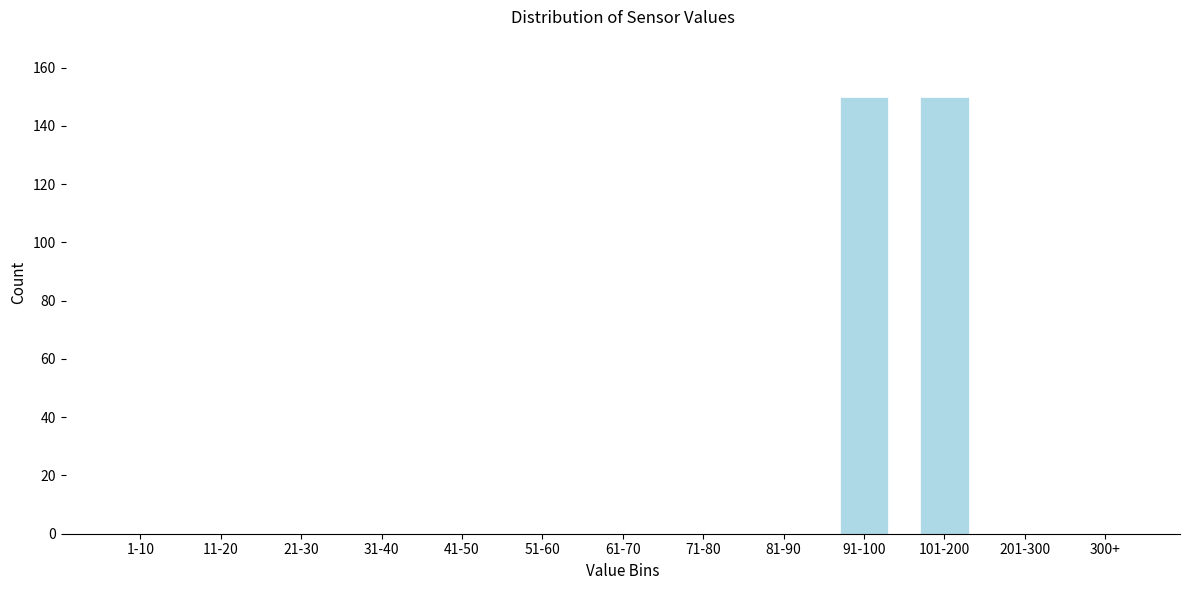

Reading left to right, transcribe all the data shown in this chart.

1-10=0	11-20=0	21-30=0	31-40=0	41-50=0	51-60=0	61-70=0	71-80=0	81-90=0	91-100=150	101-200=150	201-300=0	300+=0